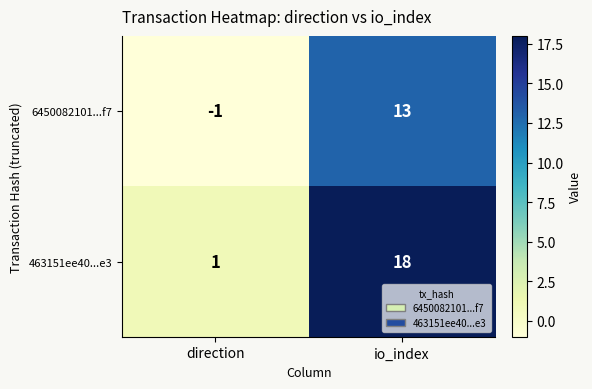

Which series changed the most between direction and io_index?

463151ee40...e3